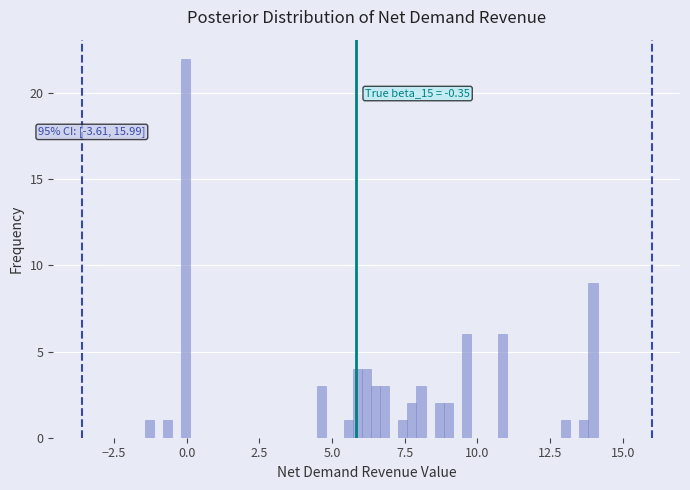

Around what value on the x-axis is the tallest bar? Give the approximate position of its centre, as read against the axis.

0.0